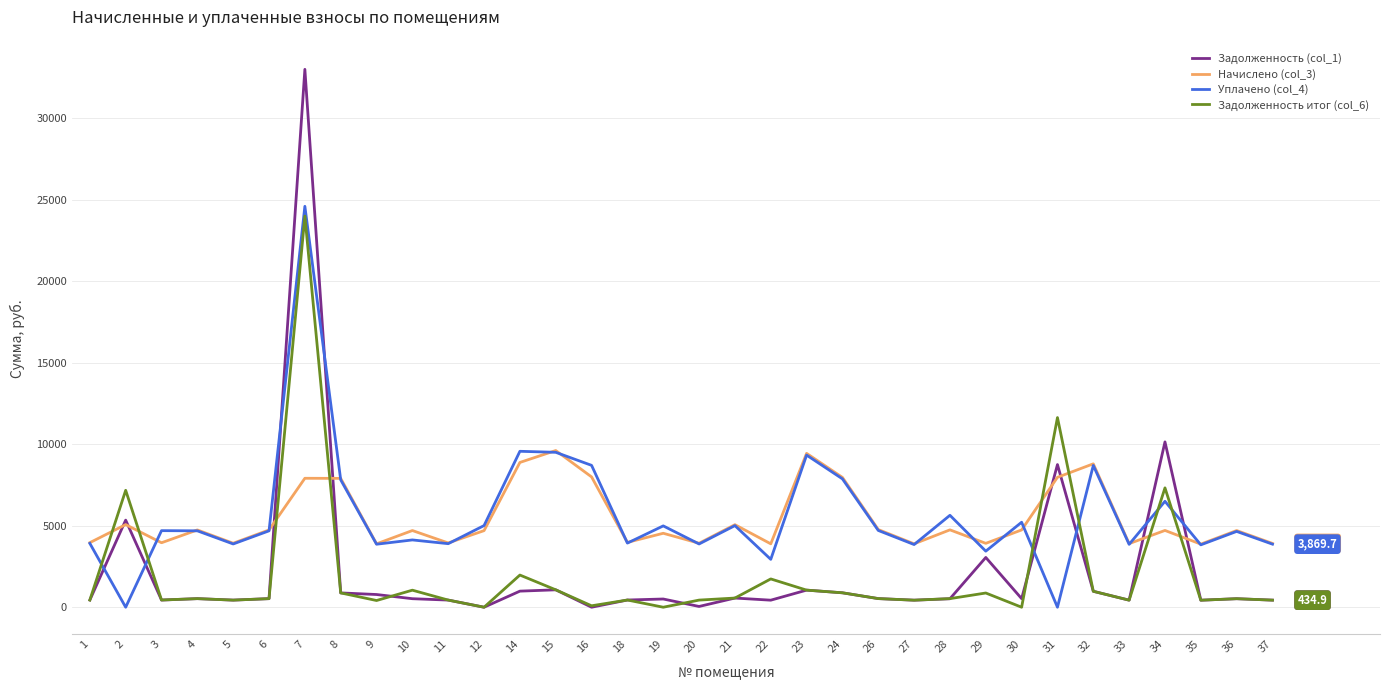

Is the value of Уплачено (col_4) at 24 greater than the value of Задолженность (col_1) at 31?

No